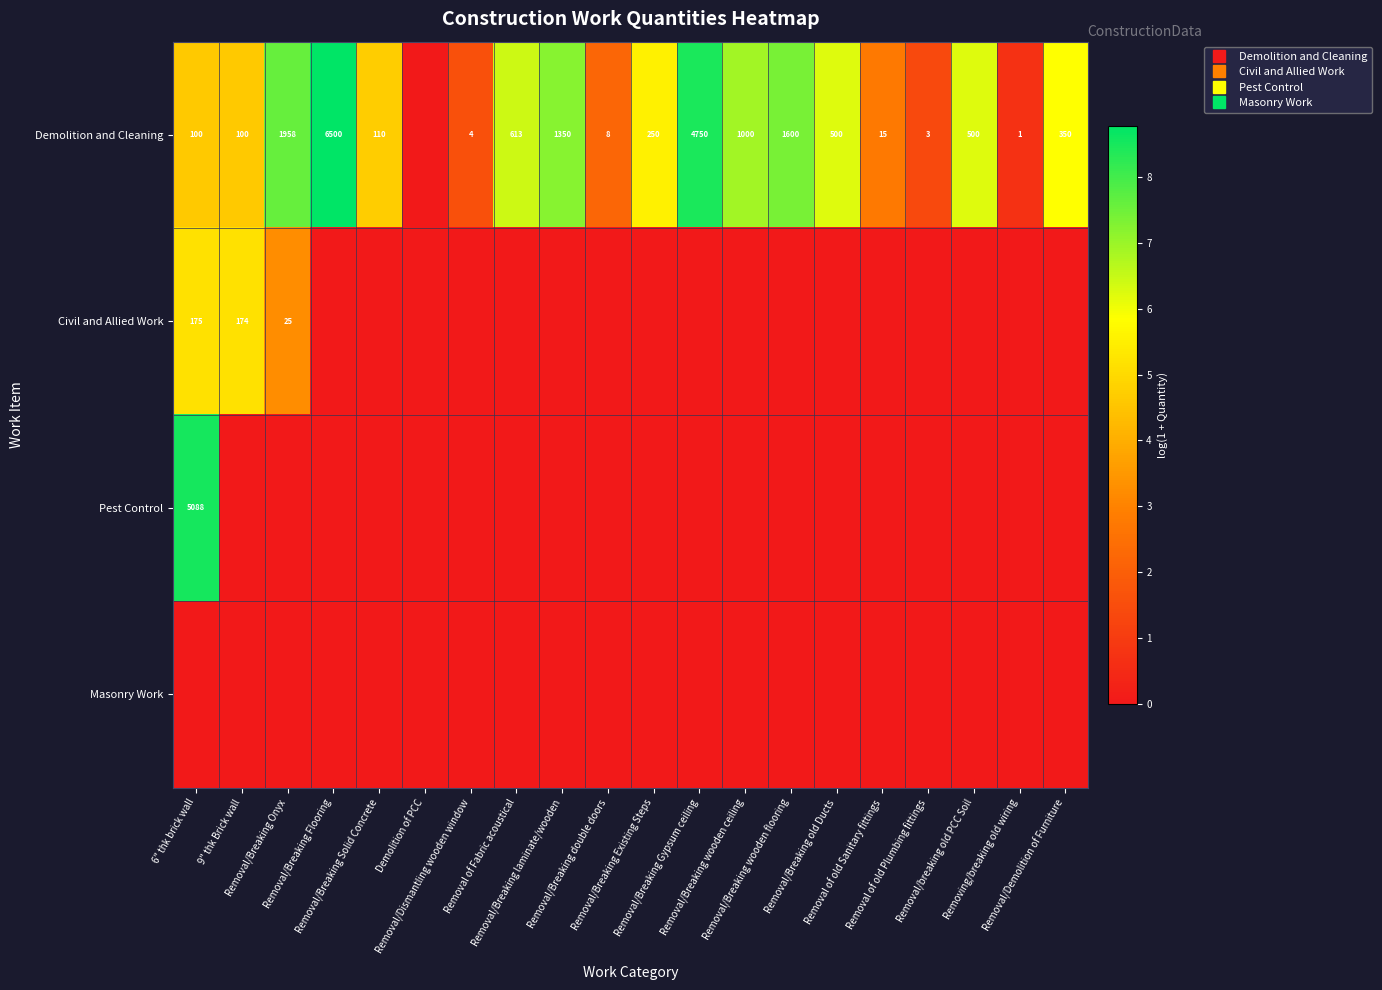

The Pest Control series shows 0.0 at Removal/Breaking double doors. True or false?

True